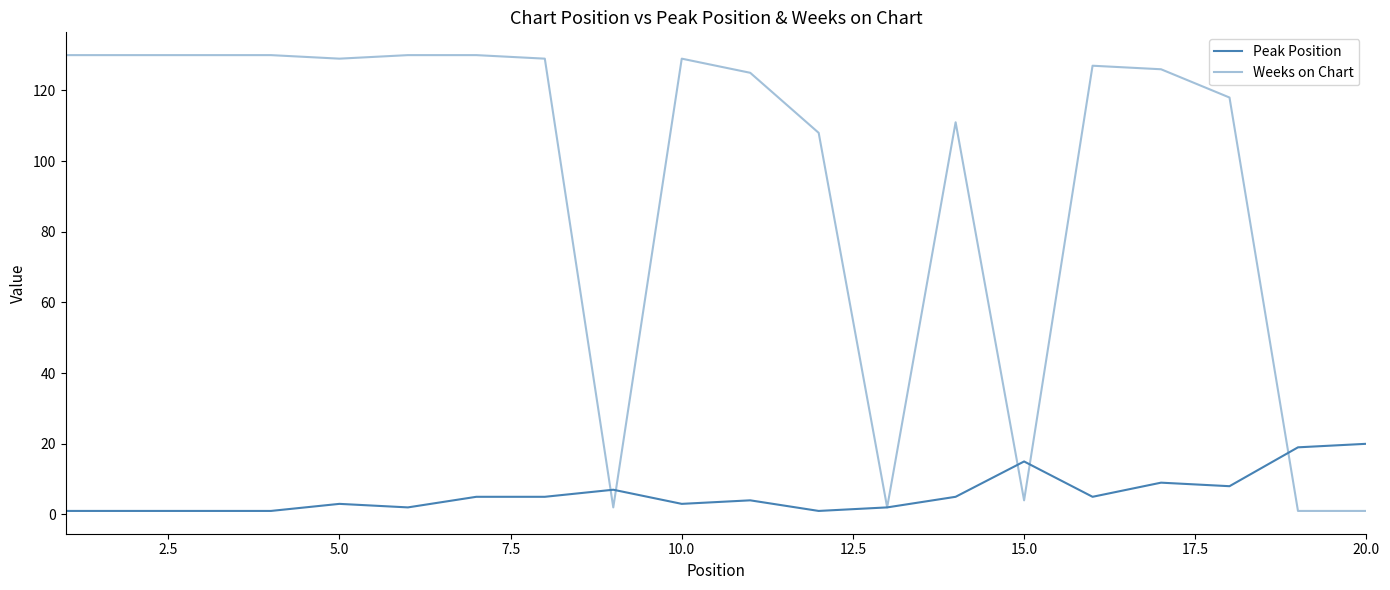

List the series in order of their peak value, highest first.

Weeks on Chart, Peak Position